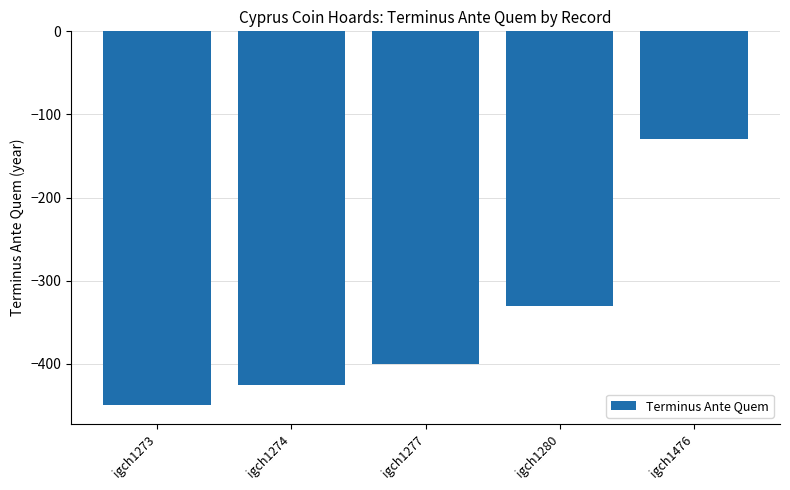

What is the sum of the values at igch1277 and igch1280?

-730